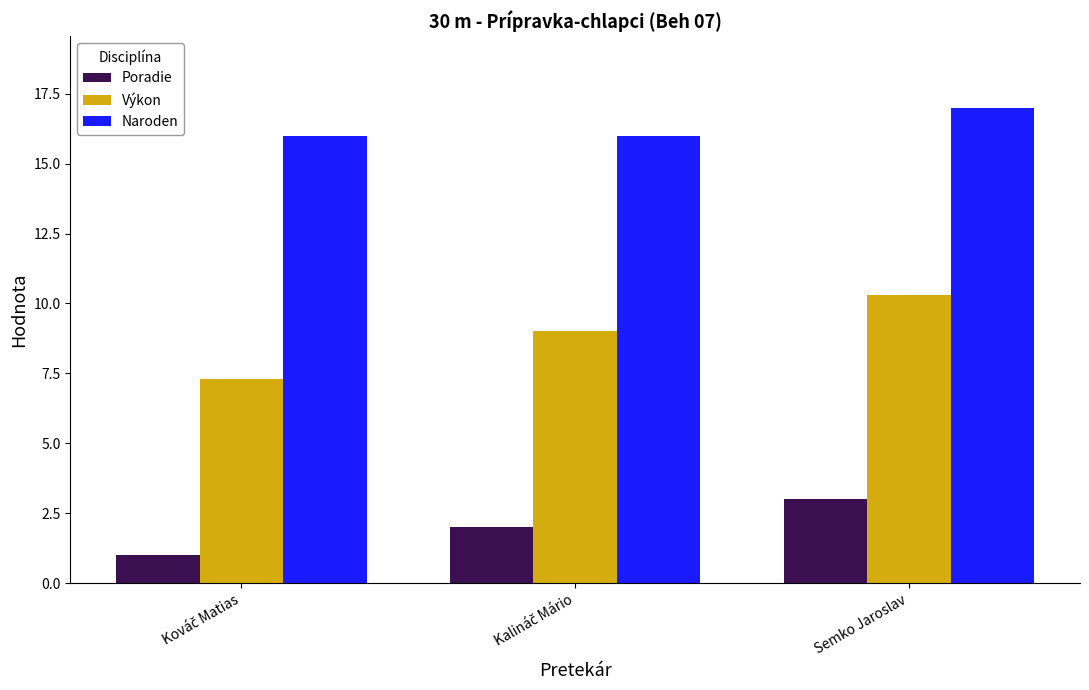

Reading right to left, transcribe all the data shown in this chart.

Poradie: 3.0	2.0	1.0
Výkon: 10.3	9.0	7.3
Naroden: 17.0	16.0	16.0